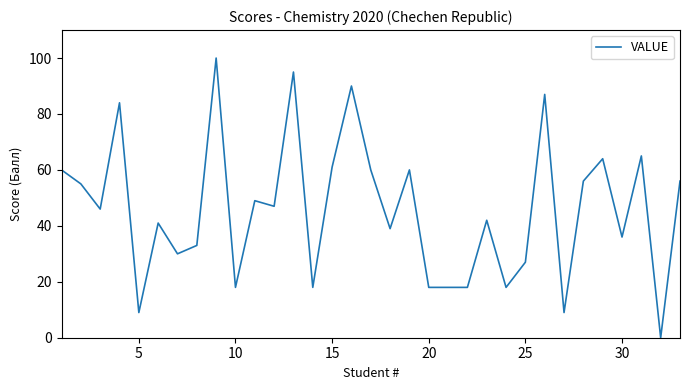

What is the greatest value displayed?

100